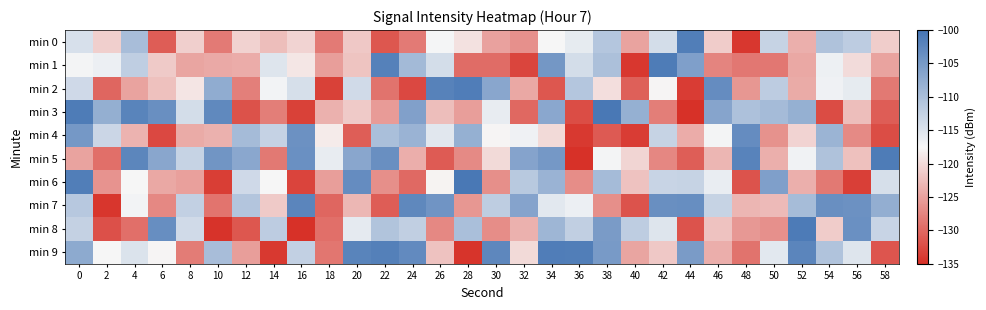

Rank the series by their maximum value, from highest to lowest.

min 3, min 6, min 8, min 5, min 1, min 9, min 2, min 0, min 7, min 4